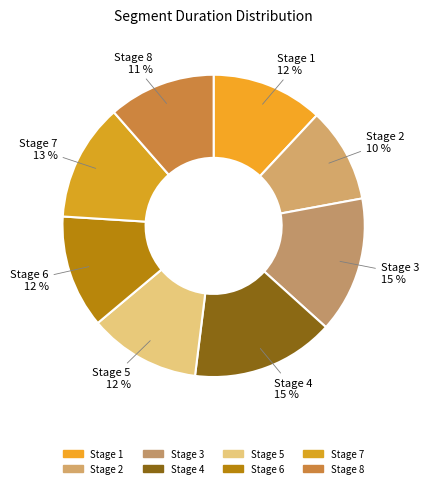

Is the sum of Stage 6 and Stage 2 greater than half?

No